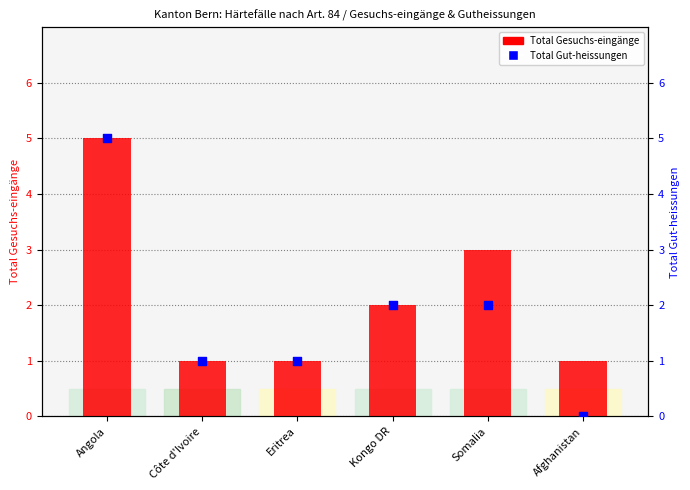

At how many categories does at least one series exceed 1?

3